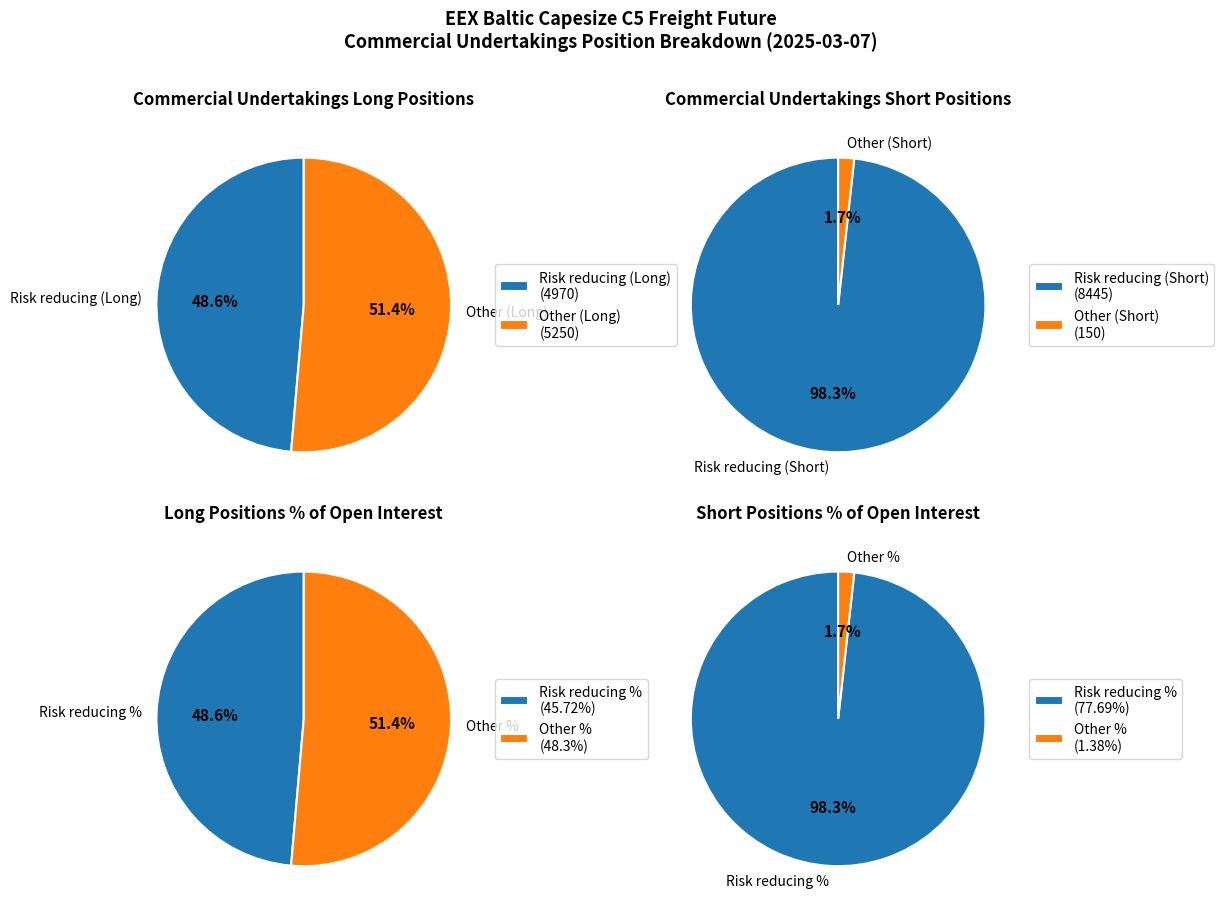

Which has a higher value, Risk reducing (Long) or Other (Long)?

Other (Long)